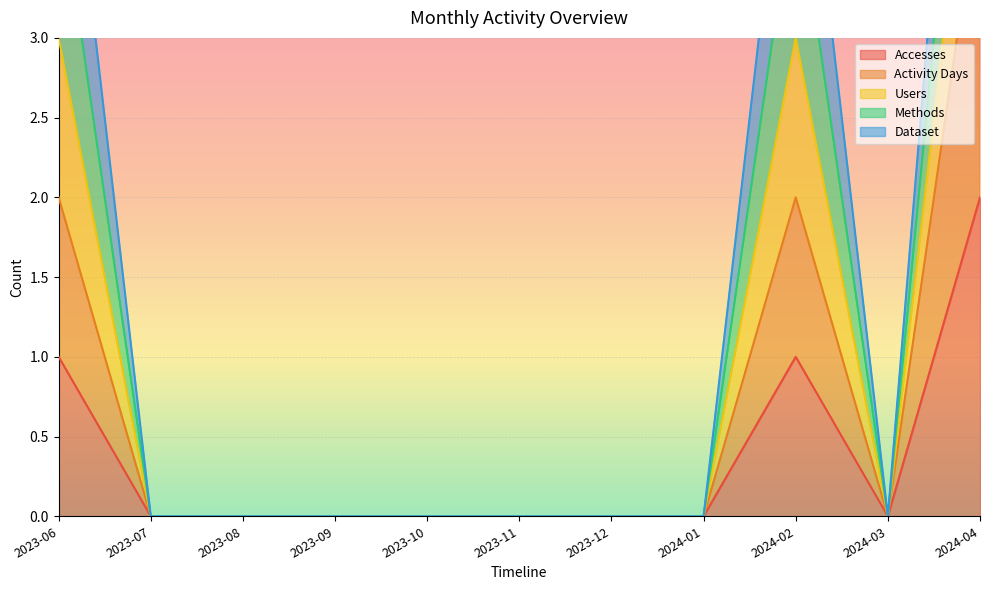

What is the sum of all Accesses values?

4